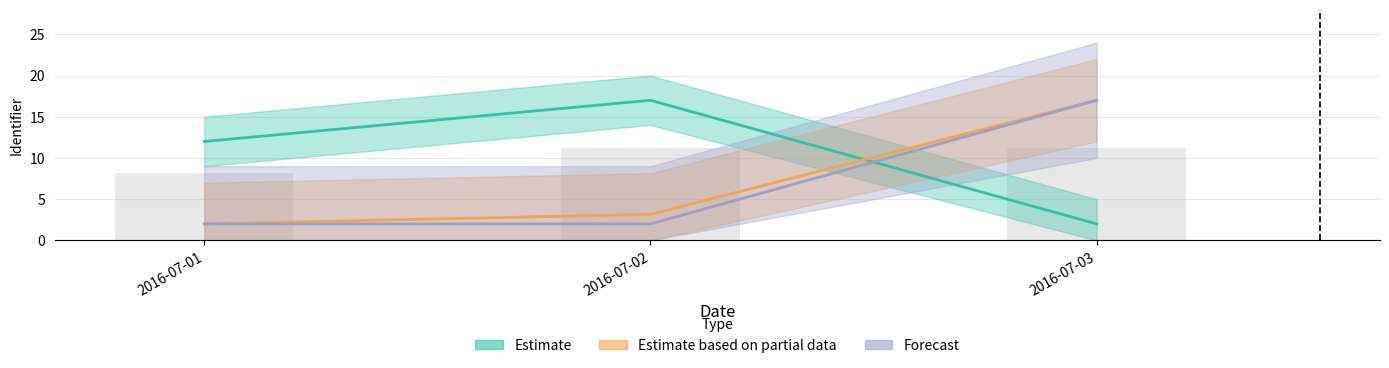

At how many categories does at least one series exceed 9?

3